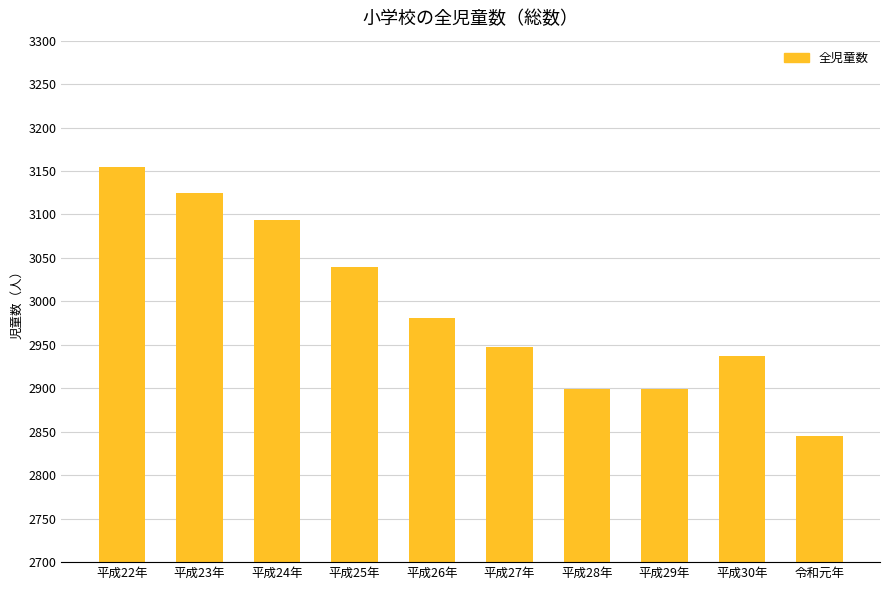

How many series are shown in this chart?

1